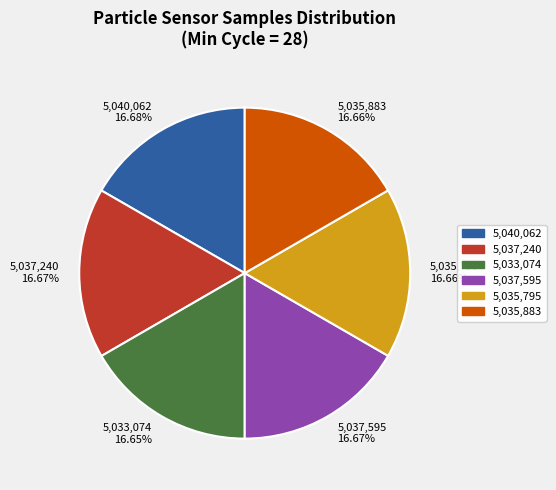

How many slices are in this pie chart?

6